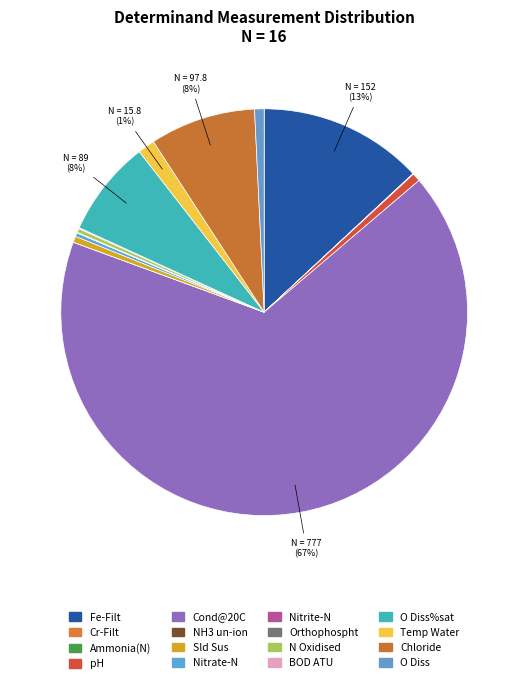

Which slice is the largest?

Cond @ 20C (us/cm)